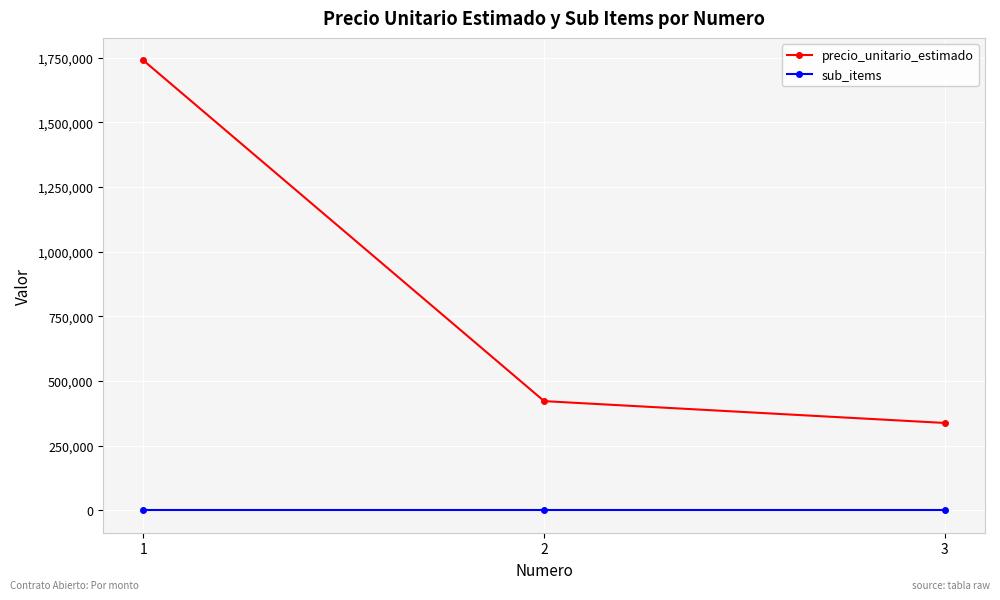

Which series changed the most between 1 and 2?

precio_unitario_estimado